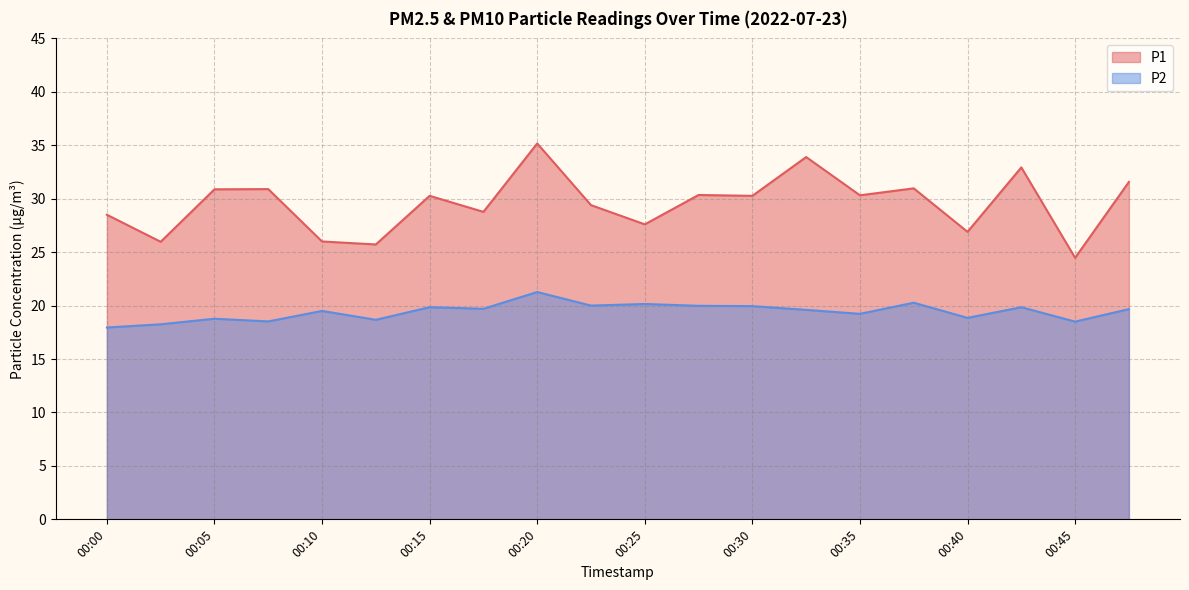

True or false: P1 and P2 intersect in this chart.

False